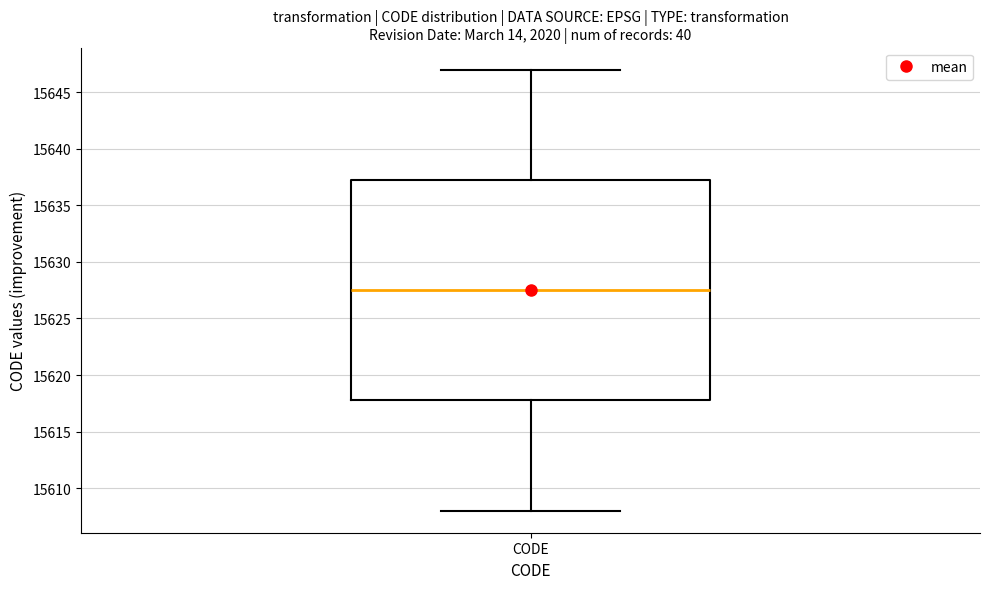

Read this box plot against the y-axis: the position of the median line, the range covered by the box, and the ends of both whiskers. The values are not printed on the chart, so give them approximately, as read against the axis.

median 15627.5, box 15618.0 to 15637.5, whiskers 15608.0 to 15647.0